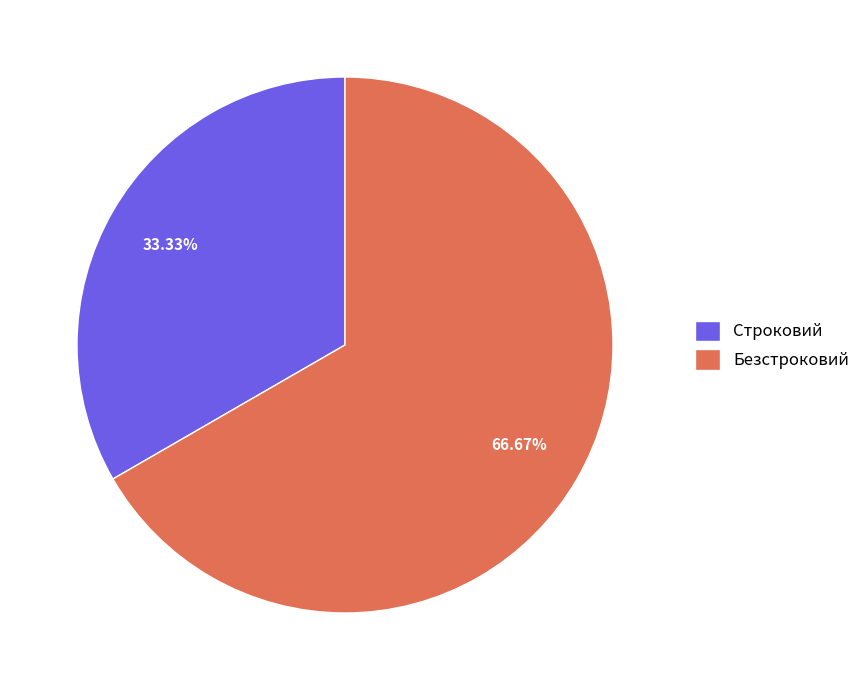

The Безстроковий slice represents 59% of the pie. True or false?

False